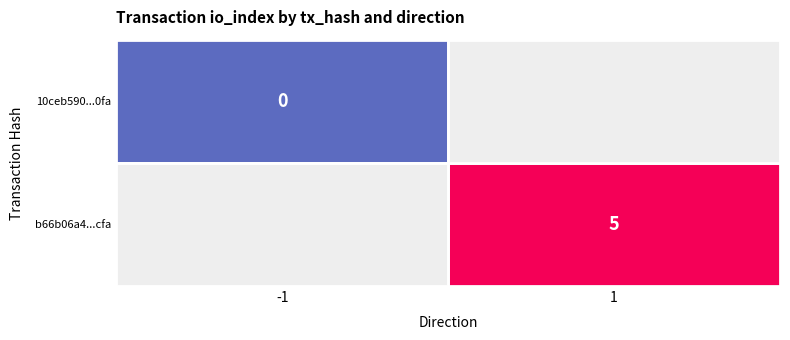

True or false: b66b06a4...cfa has a value of 2 at 1.

False